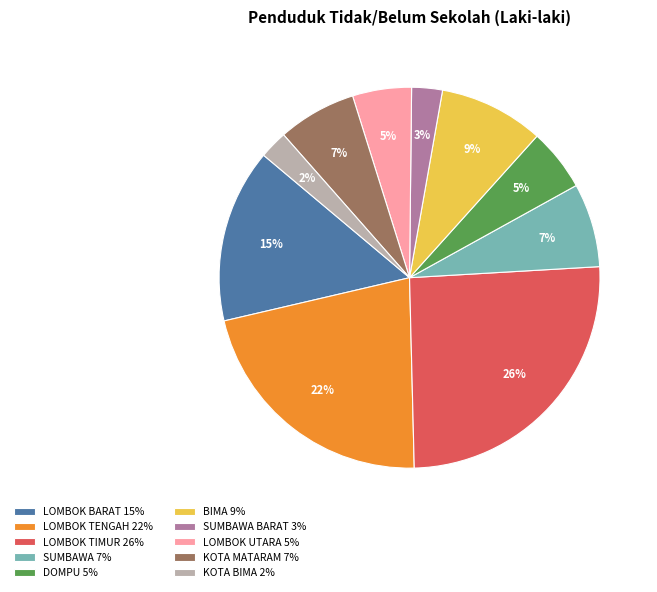

The DOMPU 5% slice represents 5% of the pie. True or false?

True